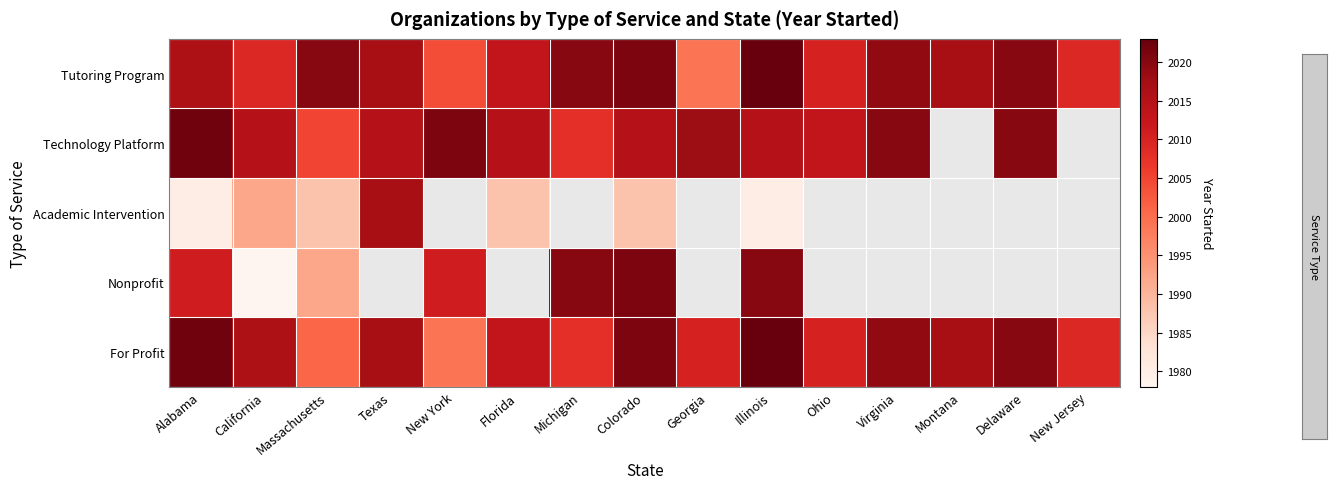

At how many categories does at least one series exceed 2005?

15